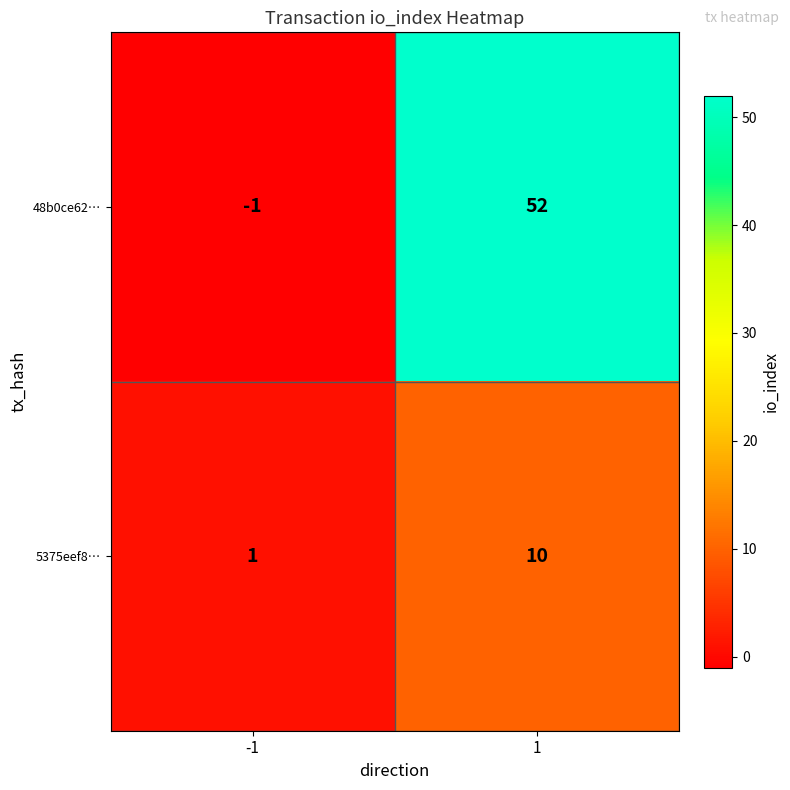

Read the 48b0ce62… value at 1, to the nearest 5.

50